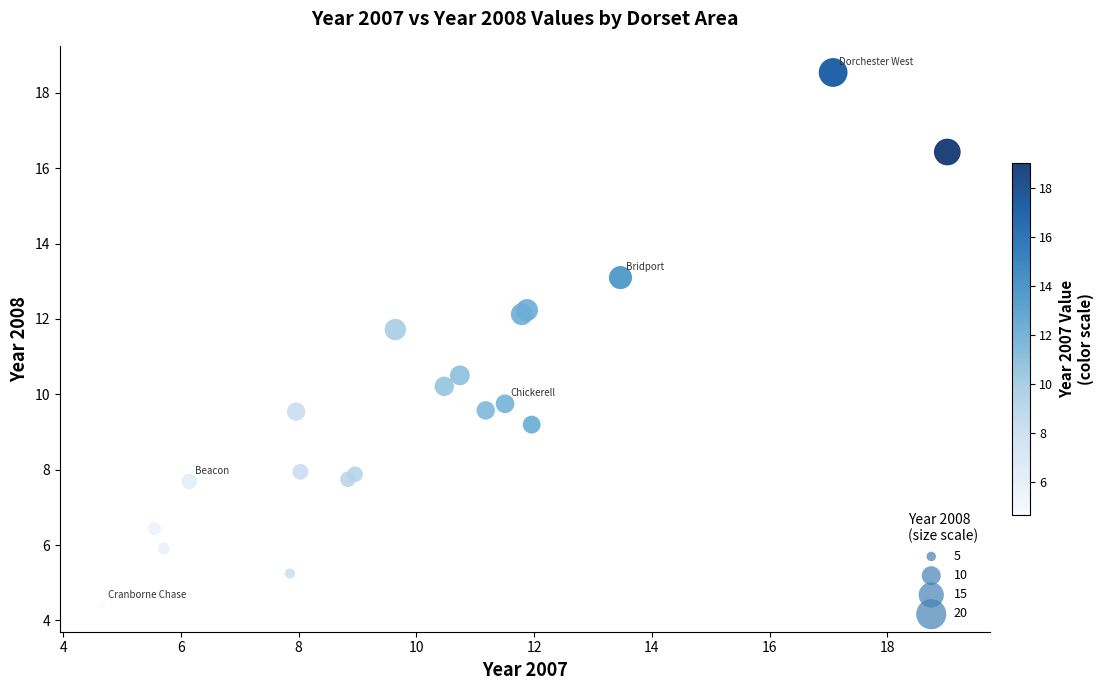

What Y value in the scatter plot is closest to 11?

10.5